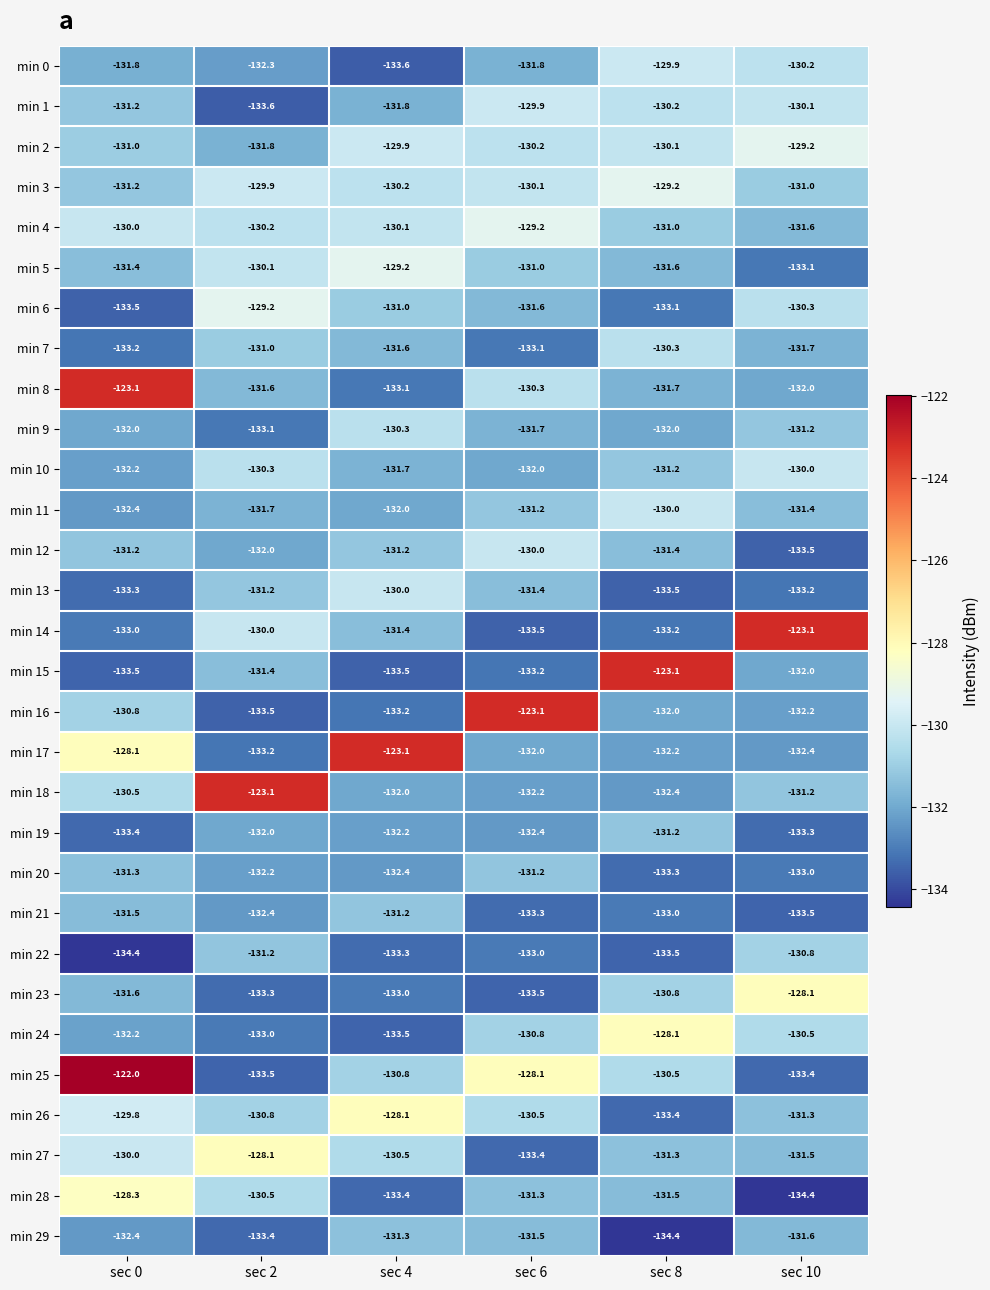

What is the maximum value shown in the chart?

-122.0